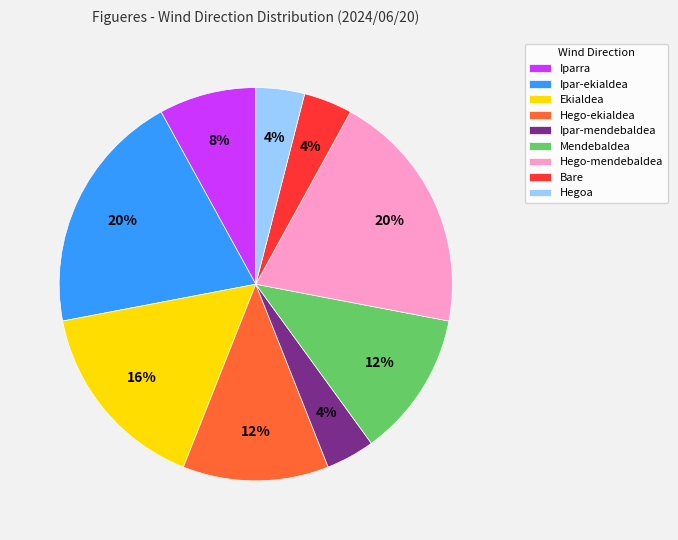

Approximately how many times larger is the value at Hegoa compared to Mendebaldea?

0.3